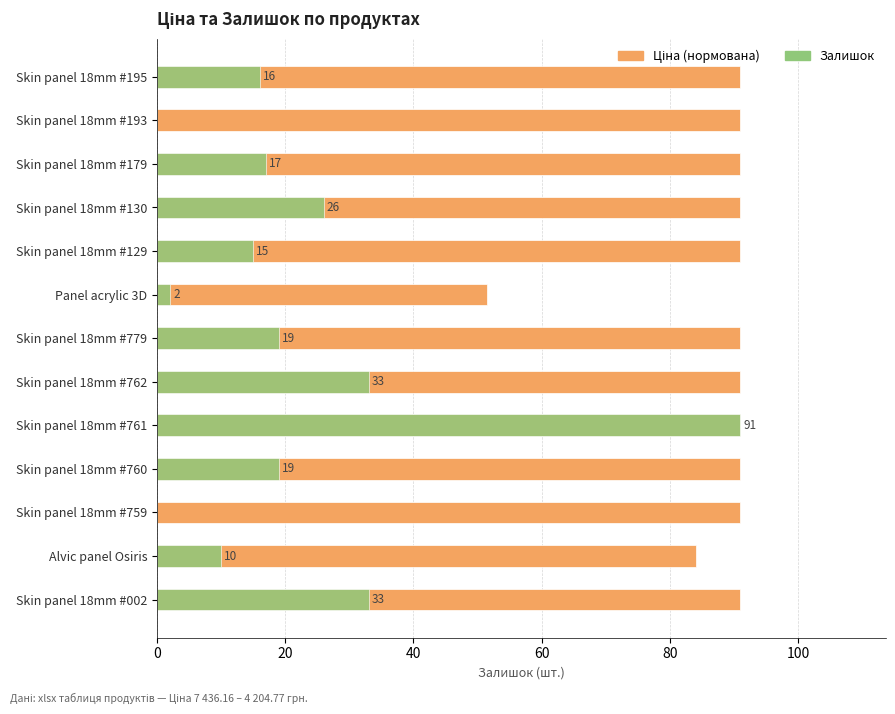

How many bars are there in each group?

2